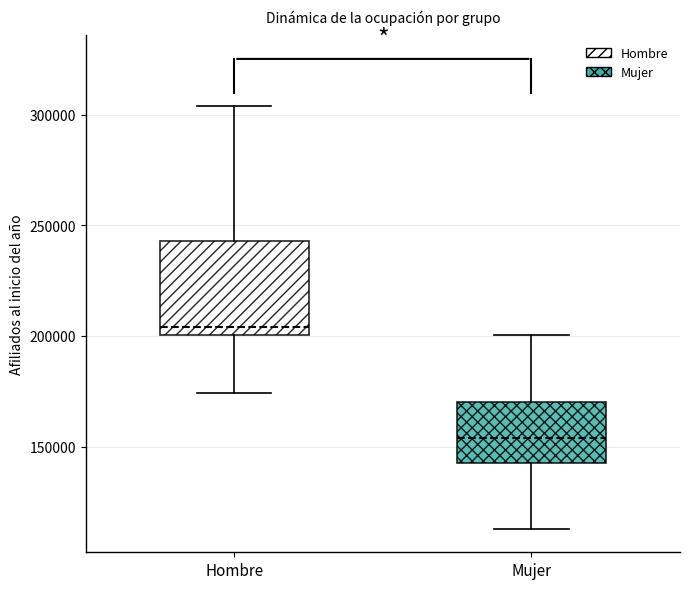

Reading left to right, read every box against the y-axis: the position of its median line, the range the box covers, and the ends of its whiskers. The values are not printed on the chart, so give them approximately, as read against the axis.

Hombre: median 205000, box 200000 to 245000, whiskers 175000 to 305000
Mujer: median 155000, box 140000 to 170000, whiskers 115000 to 200000